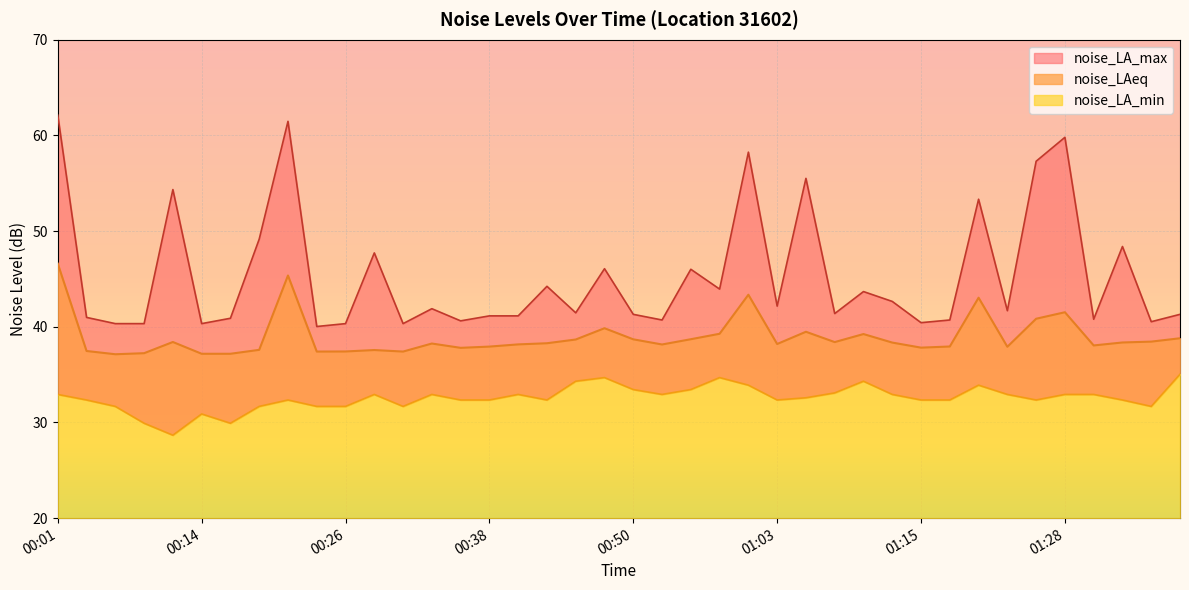

How many lines are shown in the chart?

3